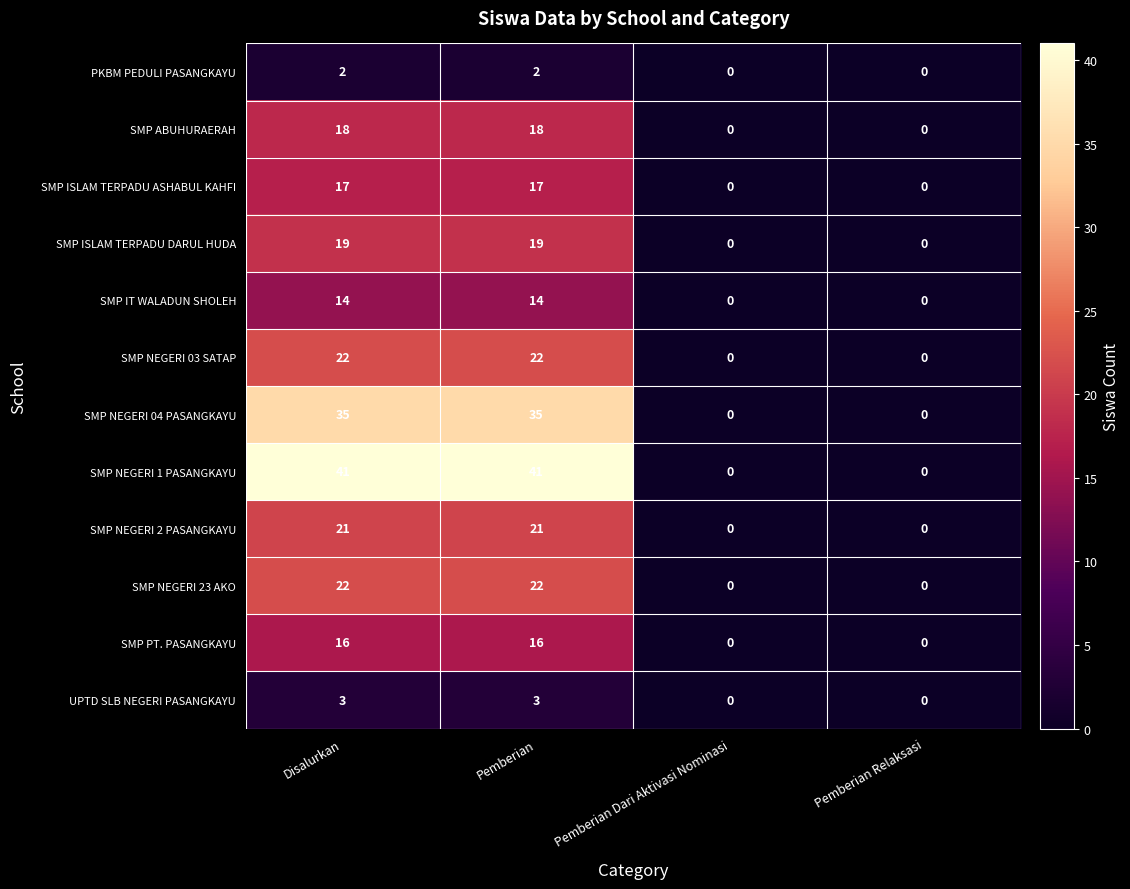

What is the average value of the SMP PT. PASANGKAYU series?

8